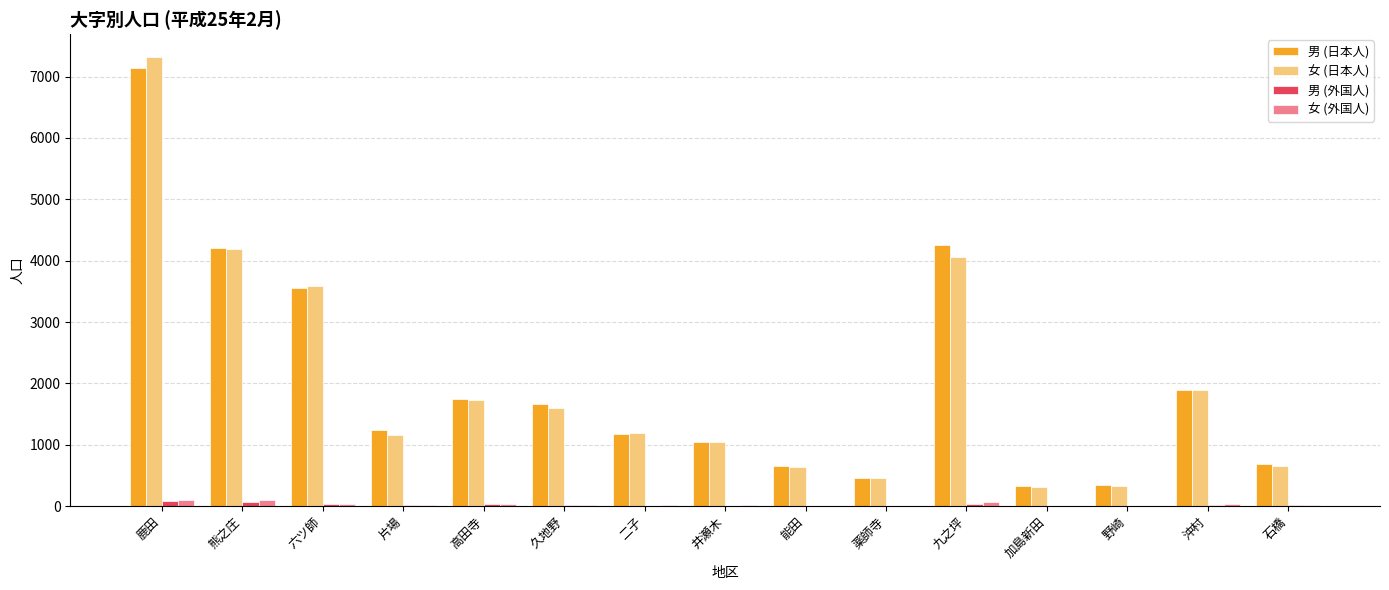

How many groups of bars are there?

15